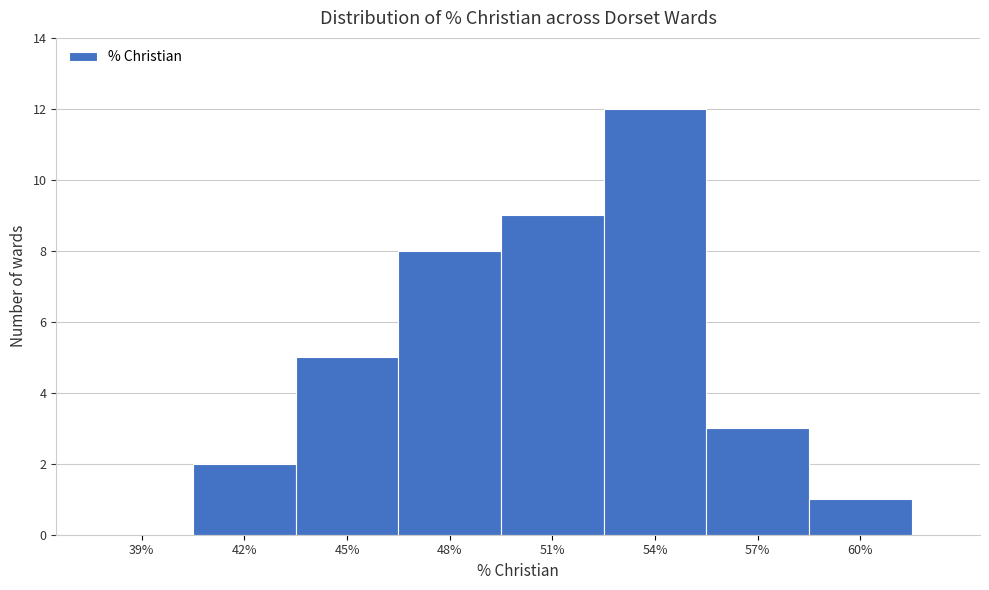

Reading left to right, transcribe all the data shown in this chart.

39%=0	42%=2	45%=5	48%=8	51%=9	54%=12	57%=3	60%=1